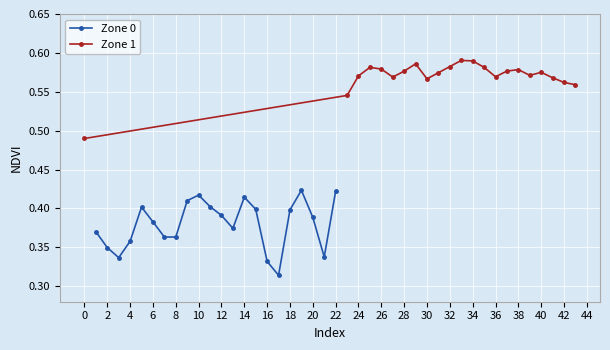

Is it true that Zone 0 equals 0.7 at 22?

False